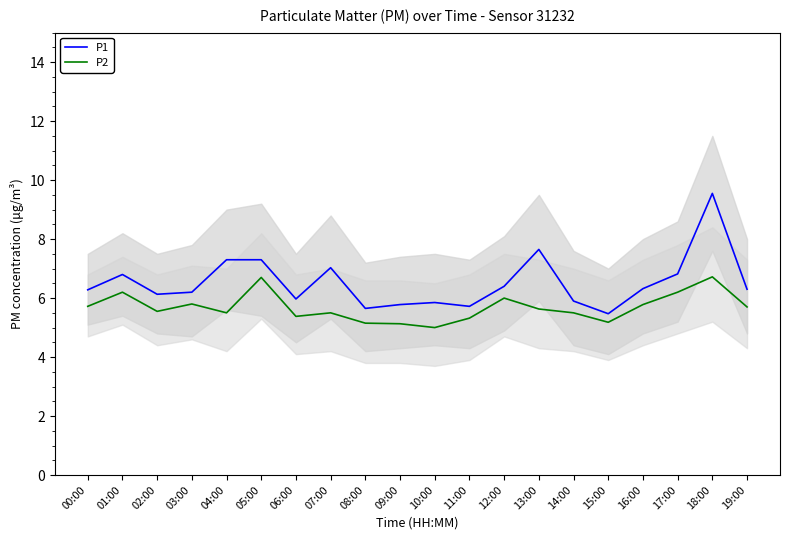

True or false: P2 and P1 intersect in this chart.

False